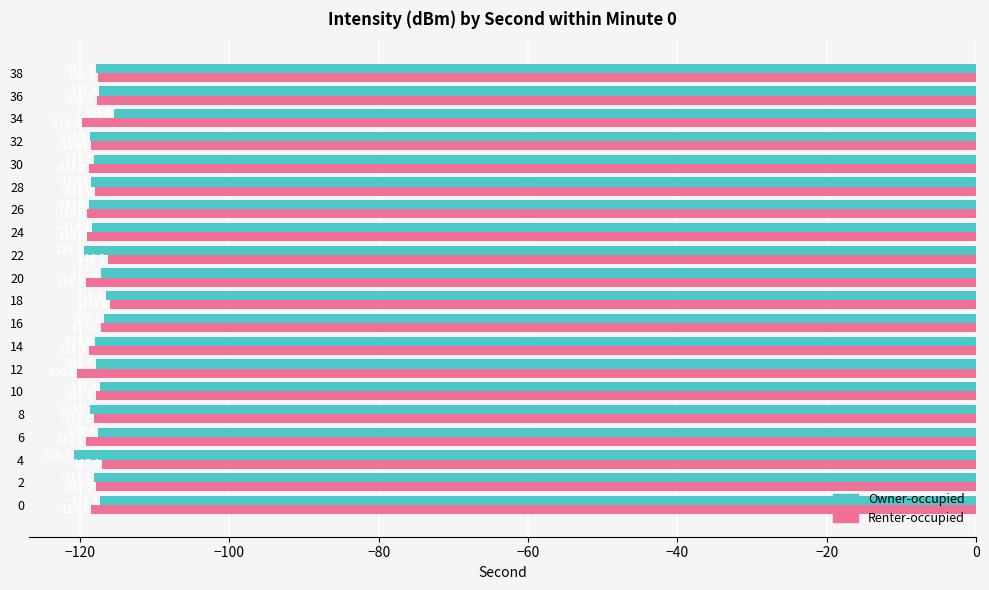

What are all the series names shown in the legend?

Owner-occupied, Renter-occupied